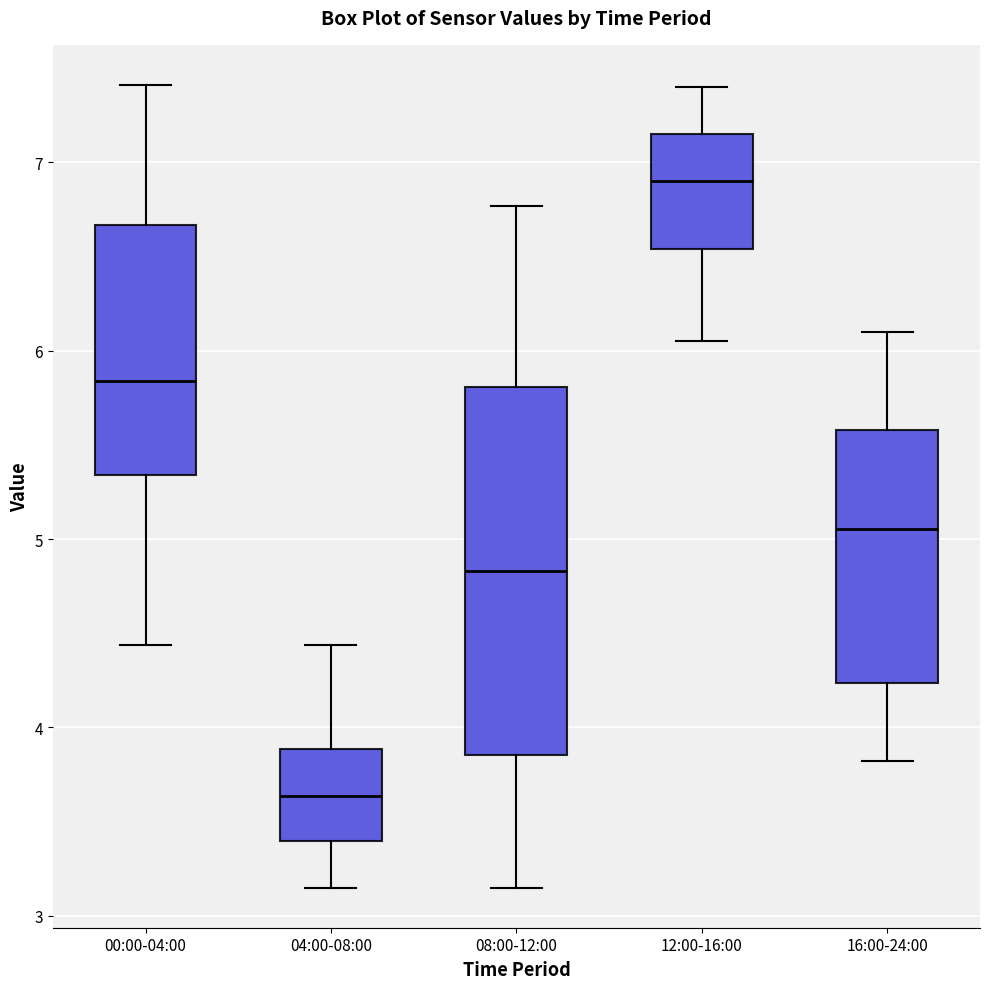

Reading left to right, transcribe this box plot: for each box, give where its median line is, the range the box spans, and where its two whiskers end, as read against the y-axis. The values are not printed on the chart, so give them approximately, as read against the axis.

00:00-04:00: median 5.8, box 5.3 to 6.7, whiskers 4.4 to 7.4
04:00-08:00: median 3.6, box 3.4 to 3.9, whiskers 3.2 to 4.4
08:00-12:00: median 4.8, box 3.9 to 5.8, whiskers 3.2 to 6.8
12:00-16:00: median 6.9, box 6.5 to 7.2, whiskers 6.1 to 7.4
16:00-24:00: median 5.1, box 4.2 to 5.6, whiskers 3.8 to 6.1